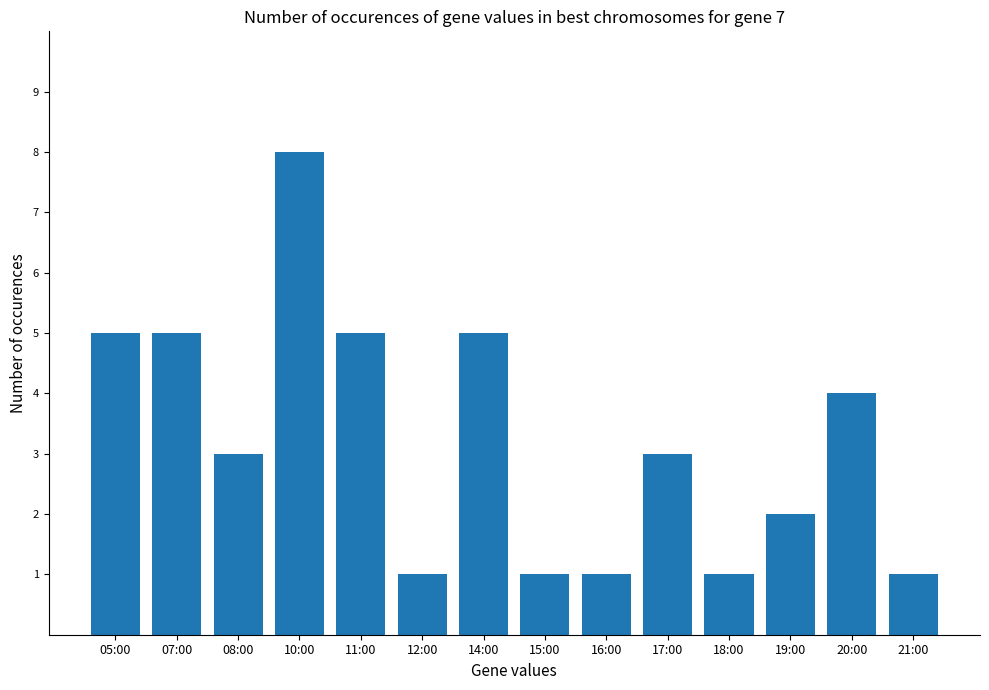

What is the difference between the maximum and second lowest values?

7